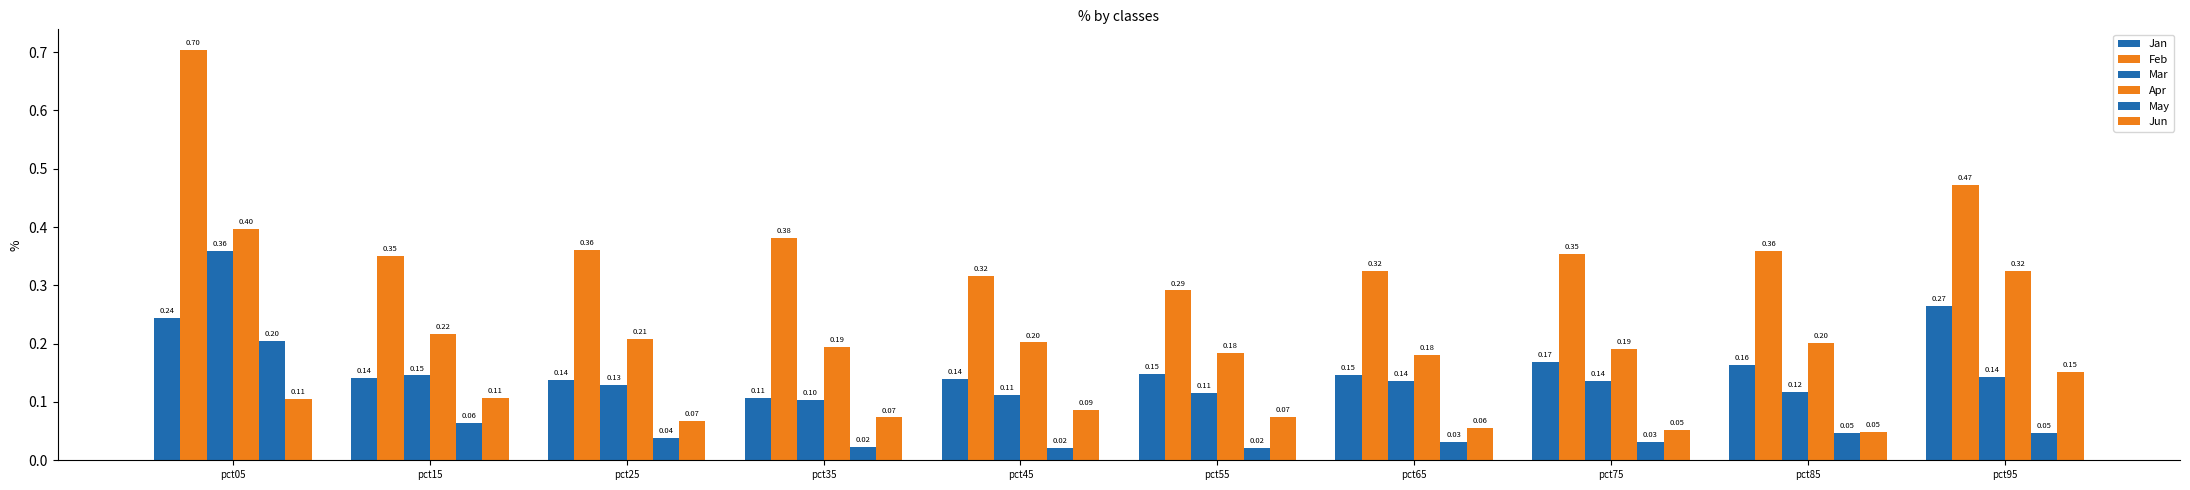

Which series has the widest spread of values?

Feb